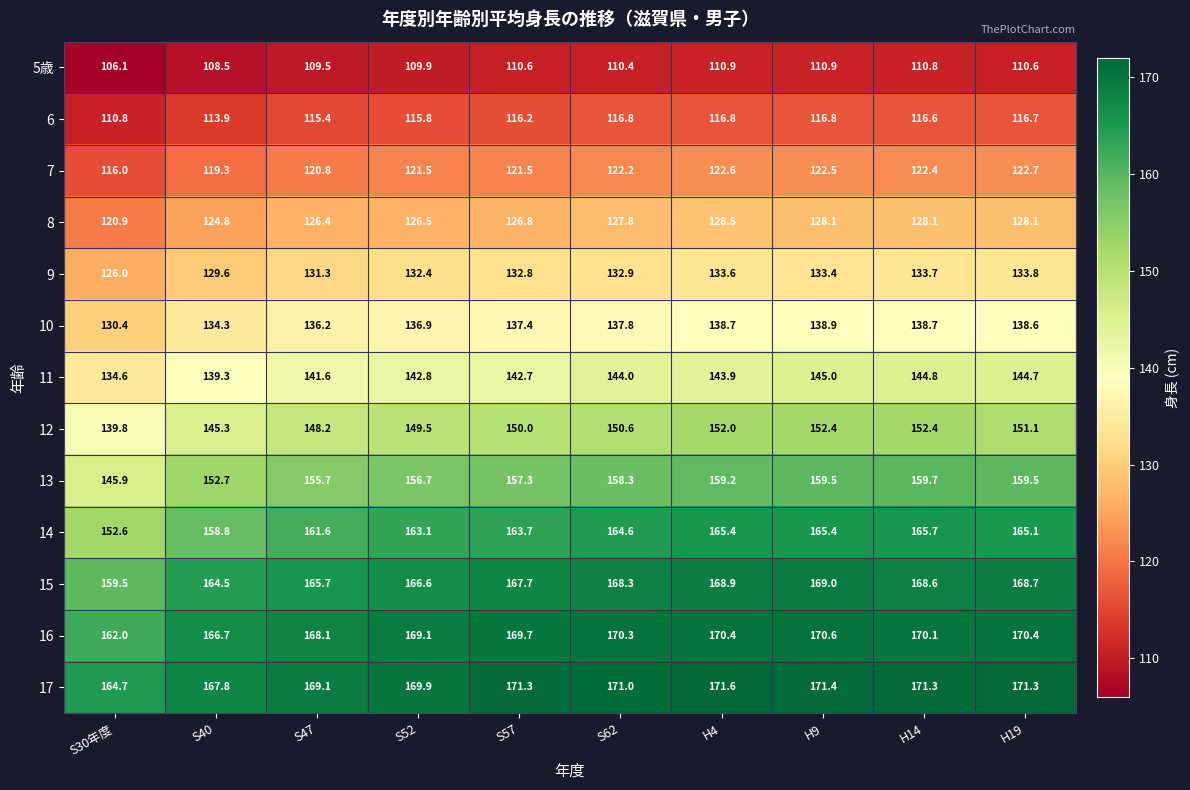

Is it true that 9 equals 221.3 at S52?

False